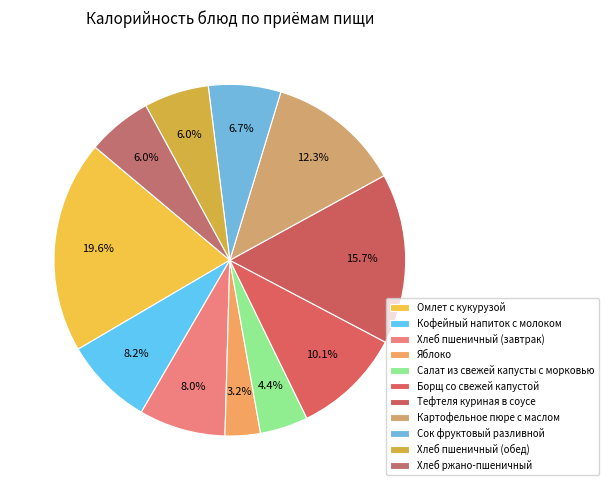

What percentage is the Кофейный напиток с молоком slice, to the nearest percent?

8%